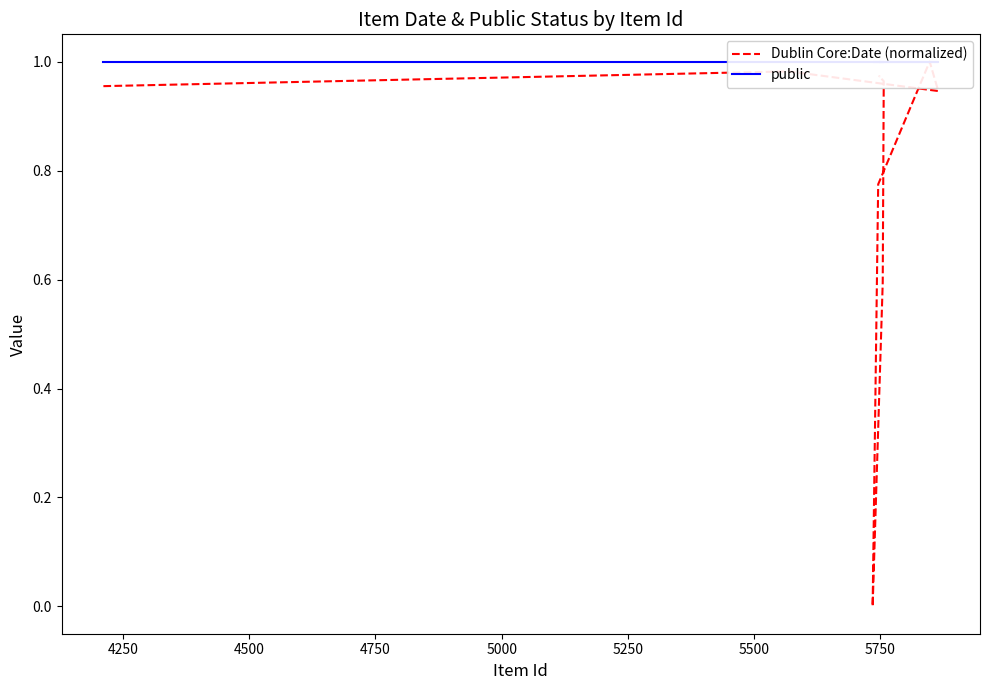

How many data points in Dublin Core:Date (normalized) are above 0?

11